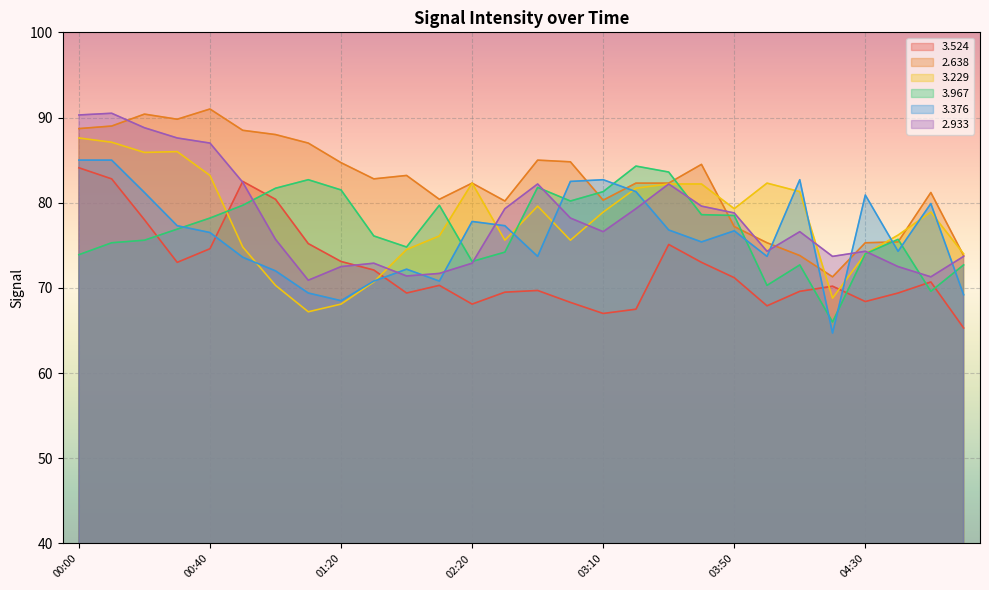

Reading right to left, what are all the values shown in this chart?

  3.524: 65.3	70.7	69.4	68.4	70.2	69.6	67.9	71.2	73.0	75.1	67.5	67.0	68.3	69.7	69.5	68.1	70.3	69.4	72.1	73.1	75.2	80.4	82.5	74.6	73.0	78.0	82.8	84.1
  2.638: 73.8	81.2	75.4	75.3	71.3	73.8	75.3	77.2	84.5	82.3	82.3	80.3	84.8	85.0	80.2	82.3	80.4	83.2	82.8	84.7	87.0	88.0	88.5	91.0	89.8	90.4	89.0	88.7
  3.229: 74.0	78.9	76.2	74.0	68.8	81.3	82.3	79.3	82.2	82.2	81.7	78.9	75.6	79.6	75.6	82.3	76.1	74.5	70.7	68.1	67.2	70.3	74.8	83.2	86.0	85.9	87.1	87.6
  3.967: 72.7	69.6	75.7	74.0	66.0	72.7	70.3	78.5	78.6	83.6	84.3	81.3	80.2	81.8	74.2	73.1	79.7	74.8	76.1	81.5	82.7	81.7	79.7	78.2	76.9	75.6	75.3	73.9
  3.376: 69.2	79.9	74.3	80.9	64.7	82.7	73.7	76.7	75.4	76.8	81.3	82.7	82.5	73.7	77.3	77.8	70.8	72.2	70.8	68.5	69.4	72.0	73.6	76.5	77.3	81.2	85.0	85.0
  2.933: 73.7	71.3	72.5	74.3	73.7	76.6	74.3	78.8	79.6	82.2	79.3	76.6	78.2	82.2	79.3	72.9	71.7	71.4	72.9	72.5	70.9	75.7	82.4	87.0	87.6	88.8	90.5	90.3